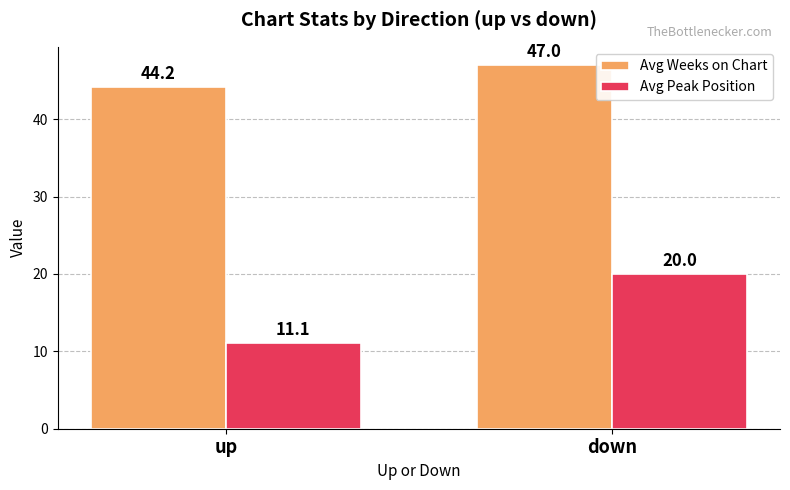

What is the difference between the Avg Weeks on Chart values at up and down?

2.8